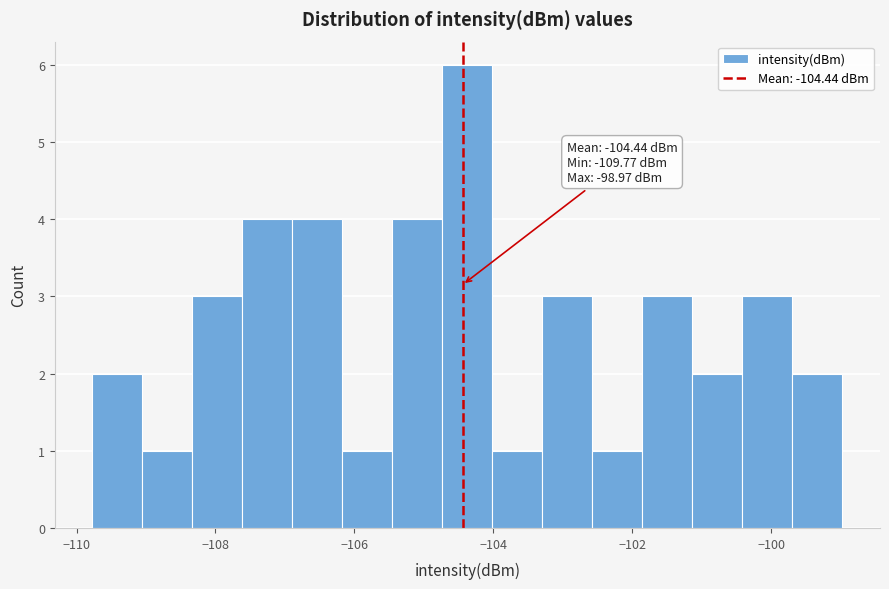

Read against the x-axis, roughly where is the centre of the tallest bar?

-104.4